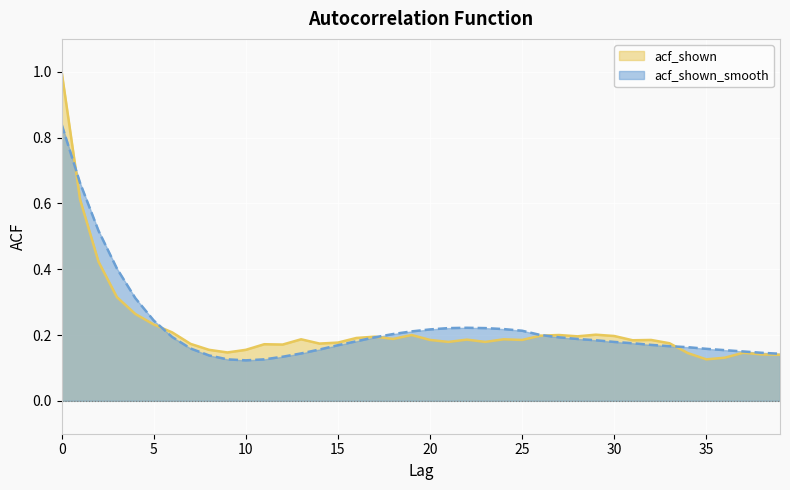

At which category does acf_shown reach its first local valley?

9